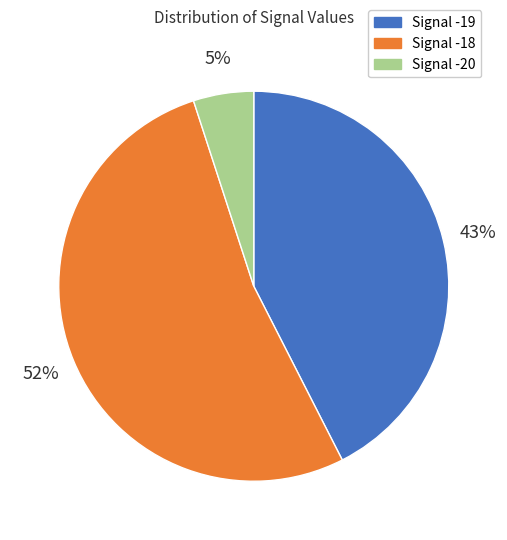

Which category has the biggest portion of the pie?

Signal -18